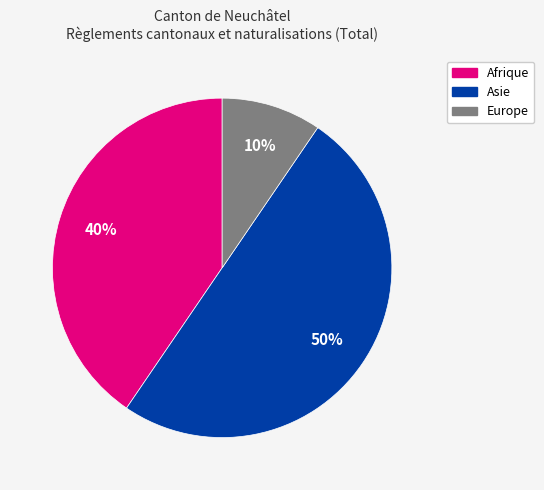

To the nearest percent, what is the combined percentage of Europe and Afrique?

50%